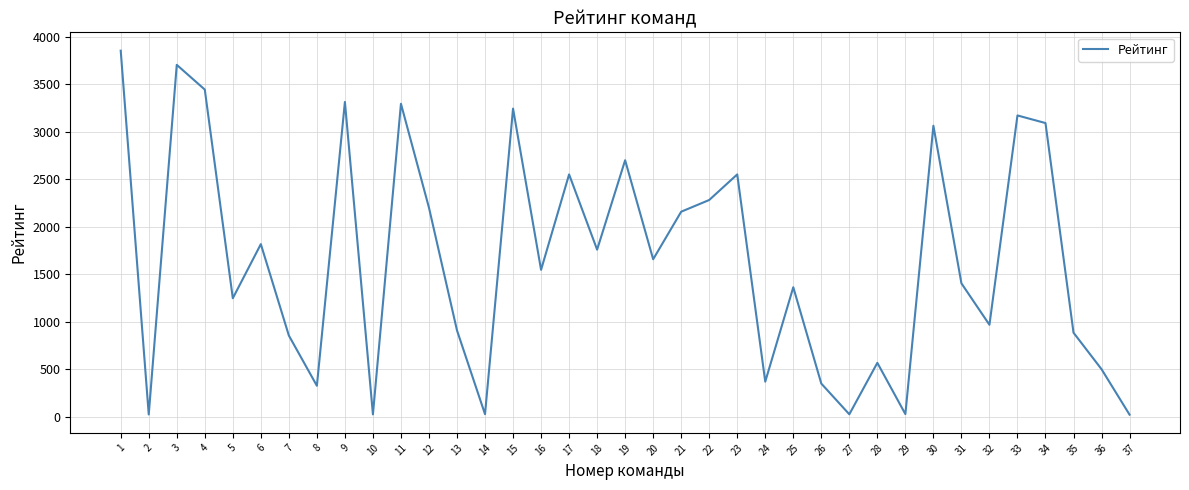

What is the maximum value shown in the chart?

3852